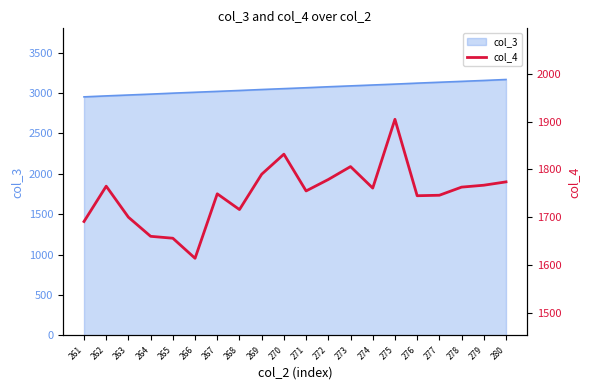

What is the sum of the values at 280 and 279?

3541